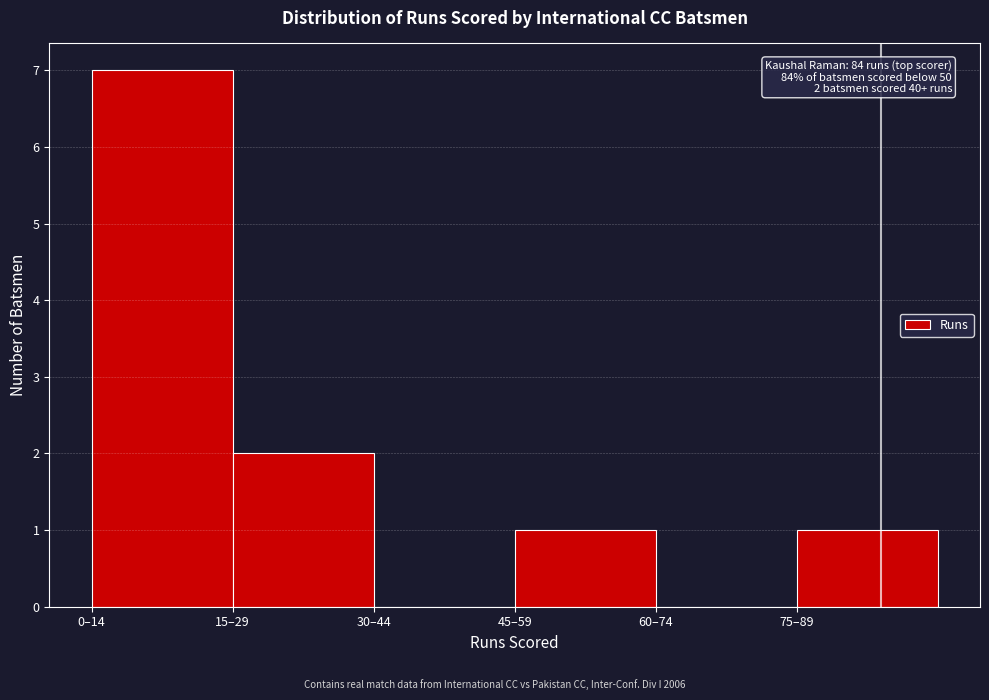

Reading right to left, transcribe all the data shown in this chart.

75–89=1	60–74=0	45–59=1	30–44=0	15–29=2	0–14=7